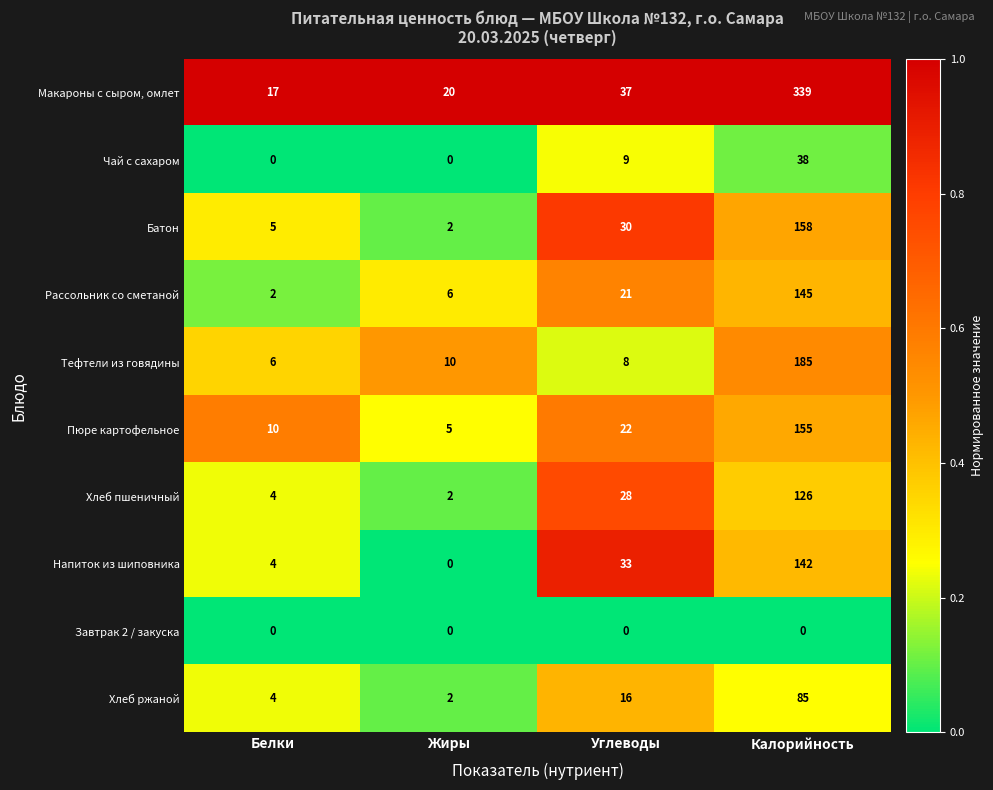

The Напиток из шиповника series shows 7 at Белки. True or false?

False